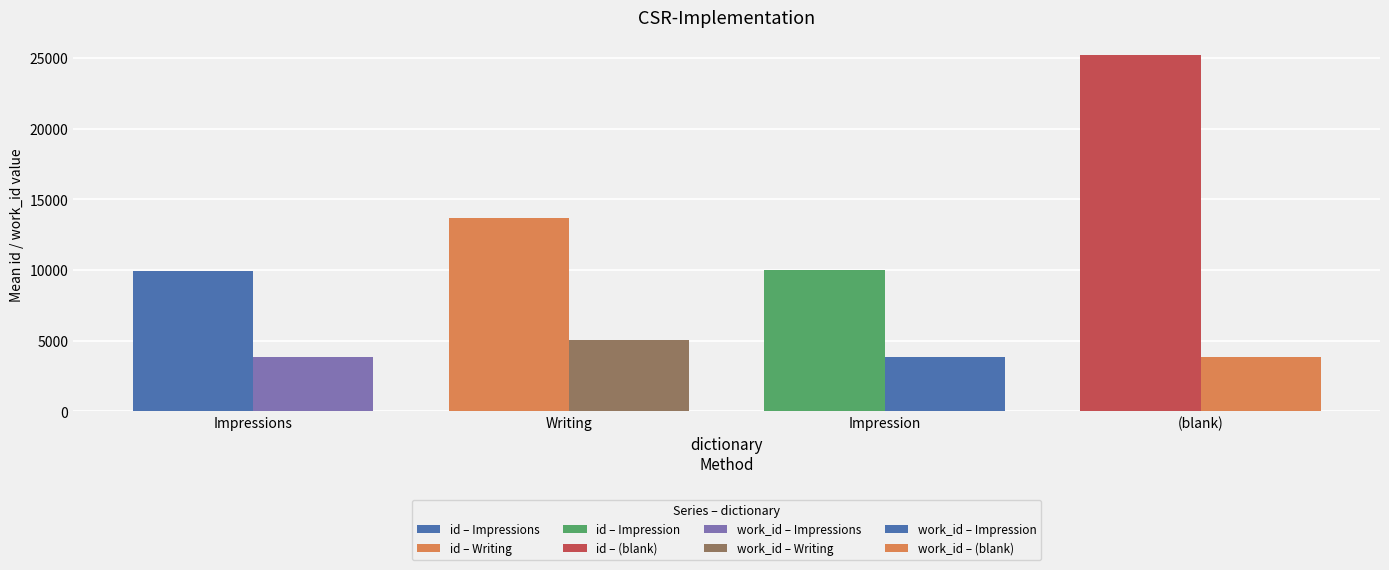

Which series changed the most between Impression and Writing?

id